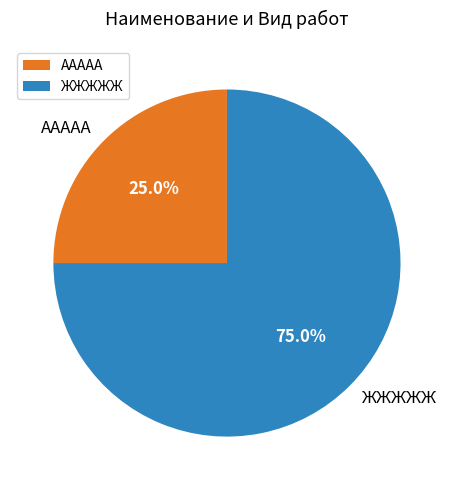

Between ЖЖЖЖЖ and ААААА, which is larger?

ЖЖЖЖЖ